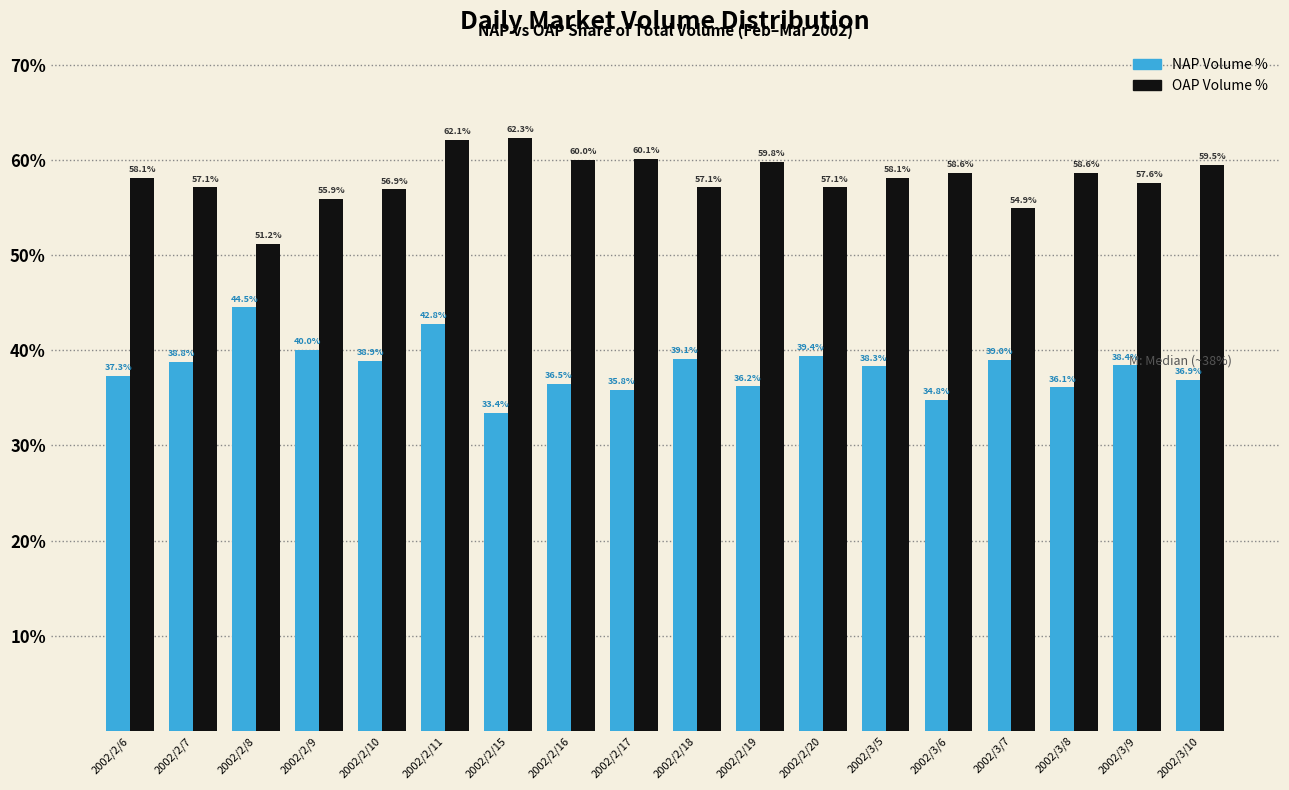

How many groups of bars are there?

18